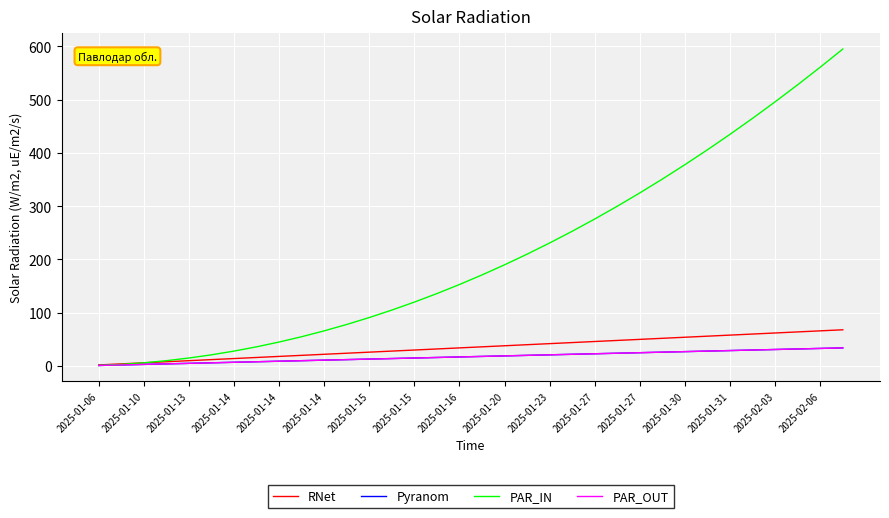

List the series in order of their peak value, highest first.

PAR_IN, RNet, Pyranom, PAR_OUT